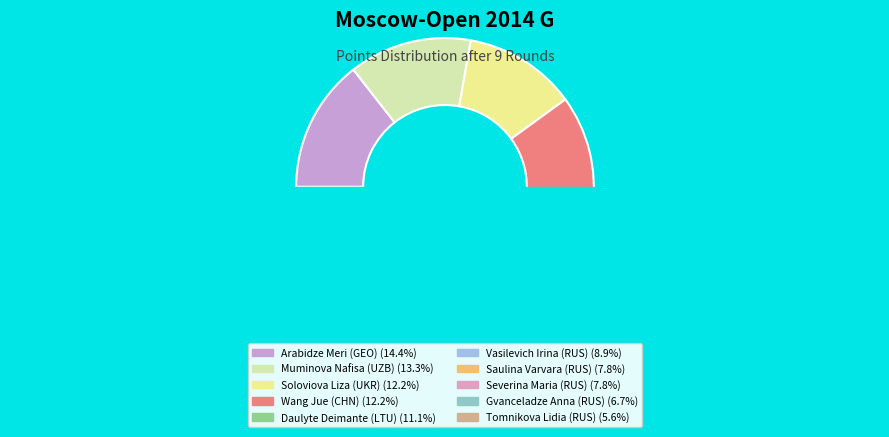

Approximately how many times larger is the value at Wang Jue (CHN) compared to Daulyte Deimante (LTU)?

1.1